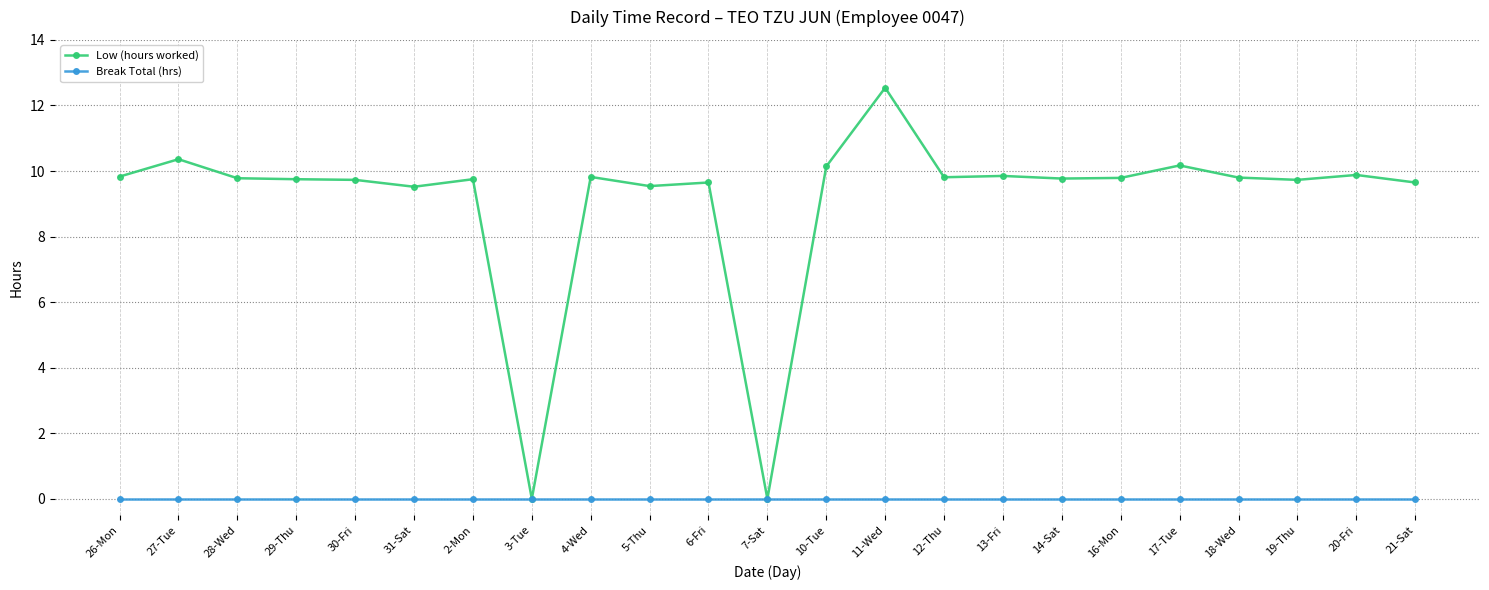

Rank the series by their average value, from lowest to highest.

Break Total (hrs), Low (hours worked)